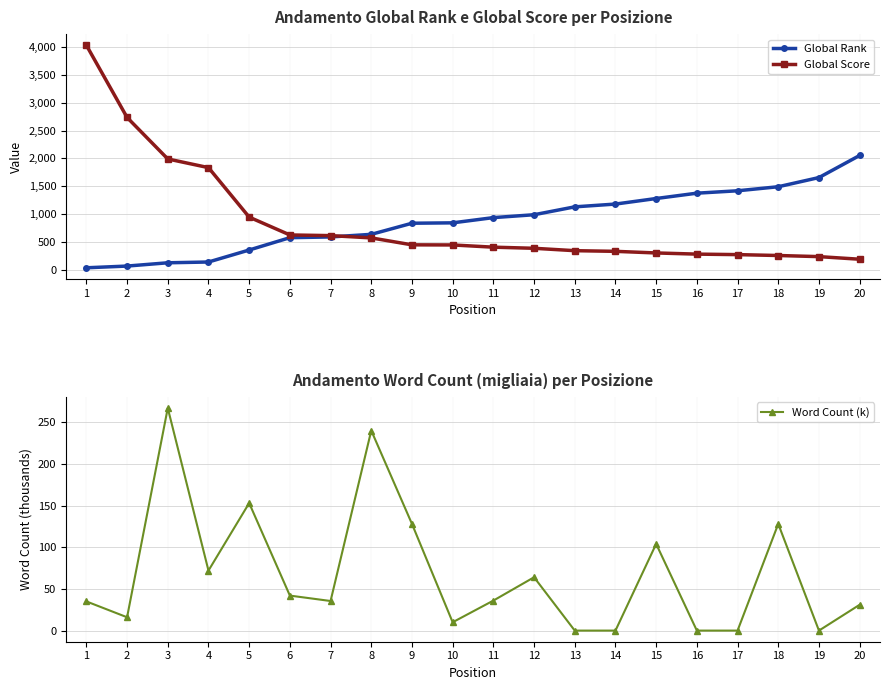

The Global Score series shows 943.0 at 5. True or false?

True